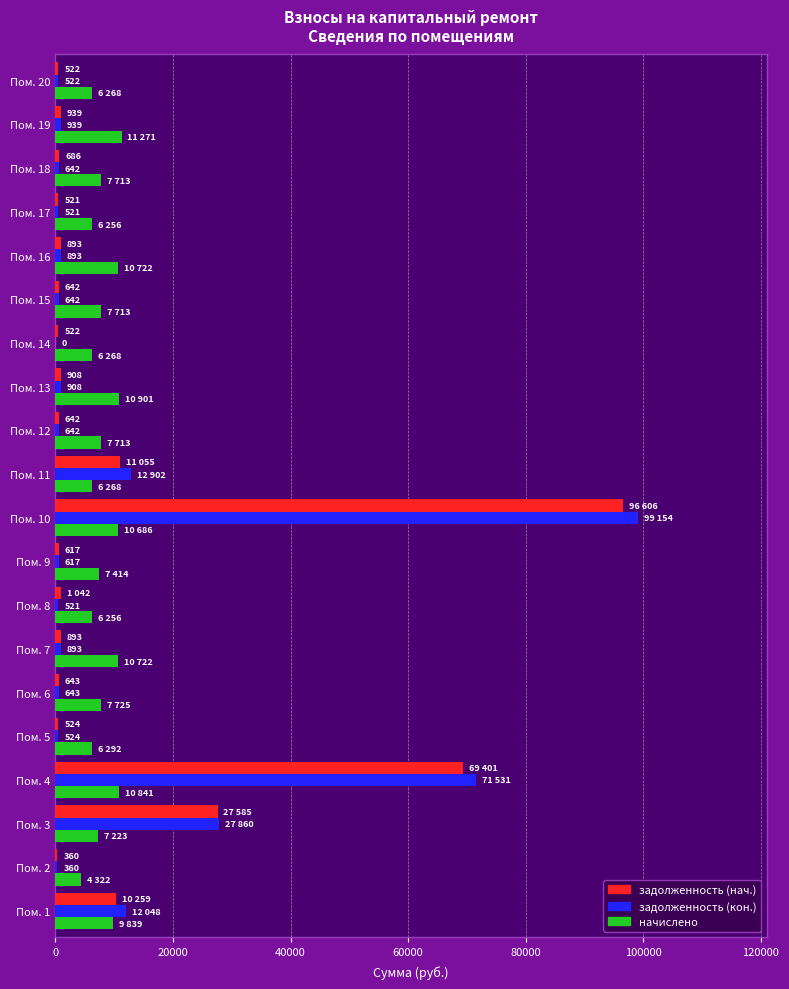

At which label does задолженность (кон.) reach its peak?

Пом. 10